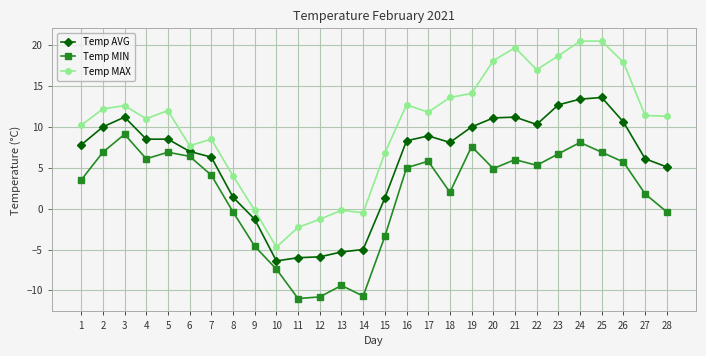

Where does the Temp AVG series first go above 8?

2